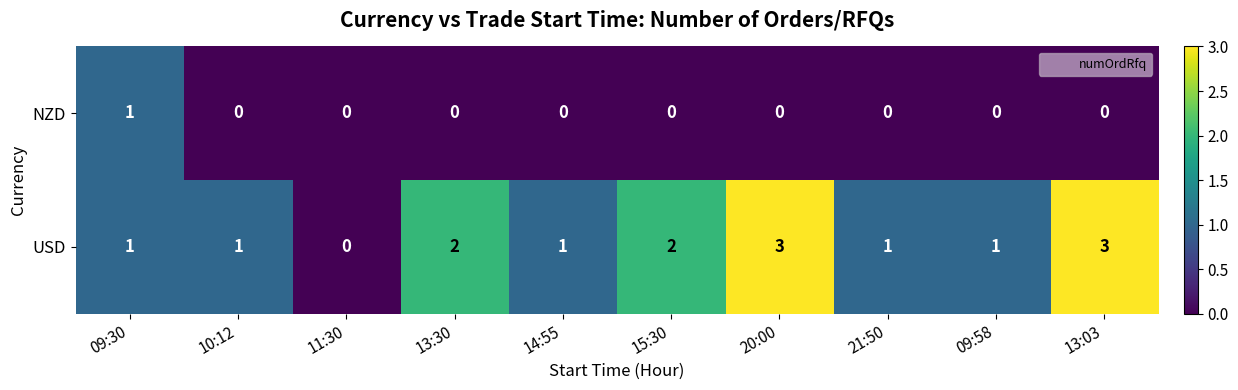

Rank the series at 10:12 from lowest to highest value.

NZD, USD